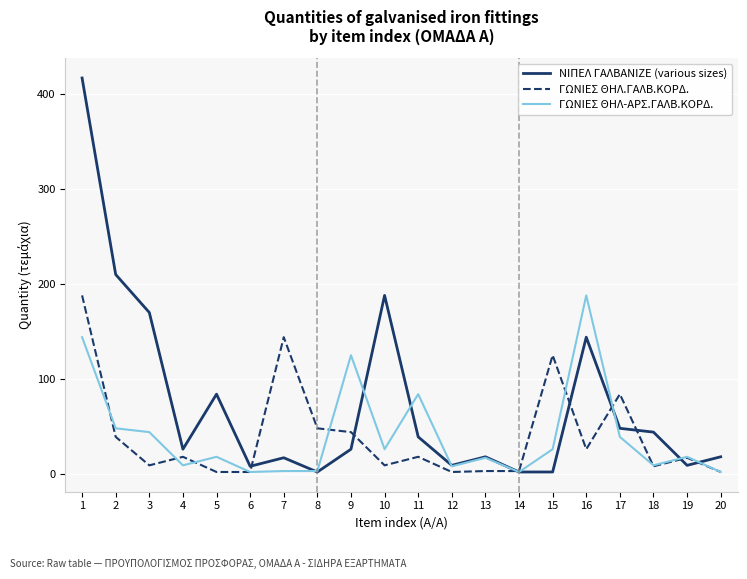

Which series has the largest total across all categories?

ΝΙΠΕΛ ΓΑΛΒΑΝΙΖΕ (various sizes)